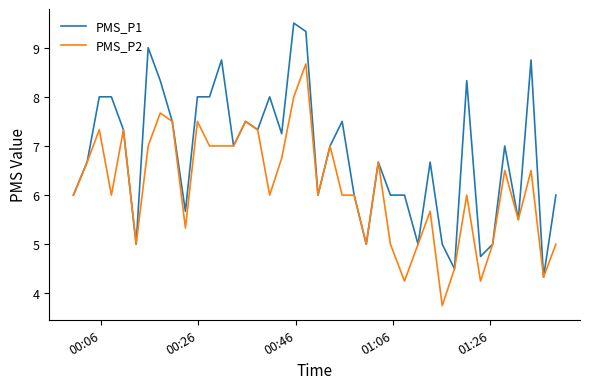

What is the average value of the PMS_P1 series?

6.8